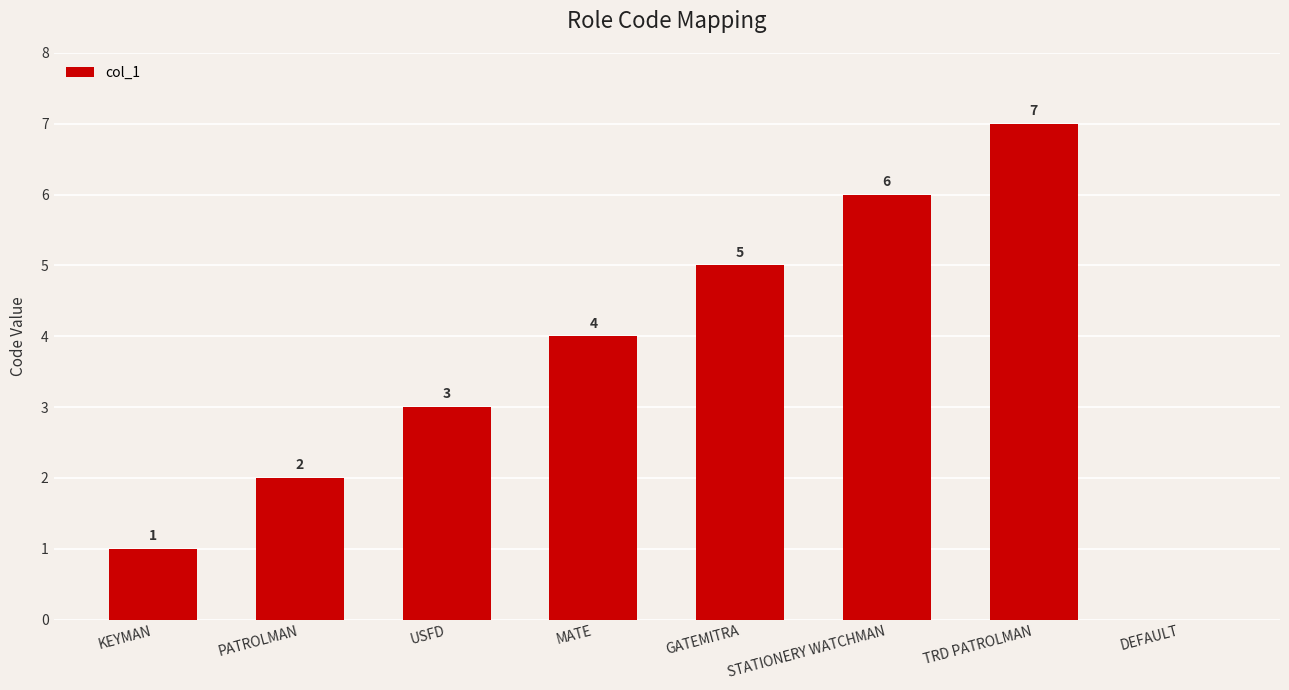

Which has a higher value, DEFAULT or PATROLMAN?

PATROLMAN